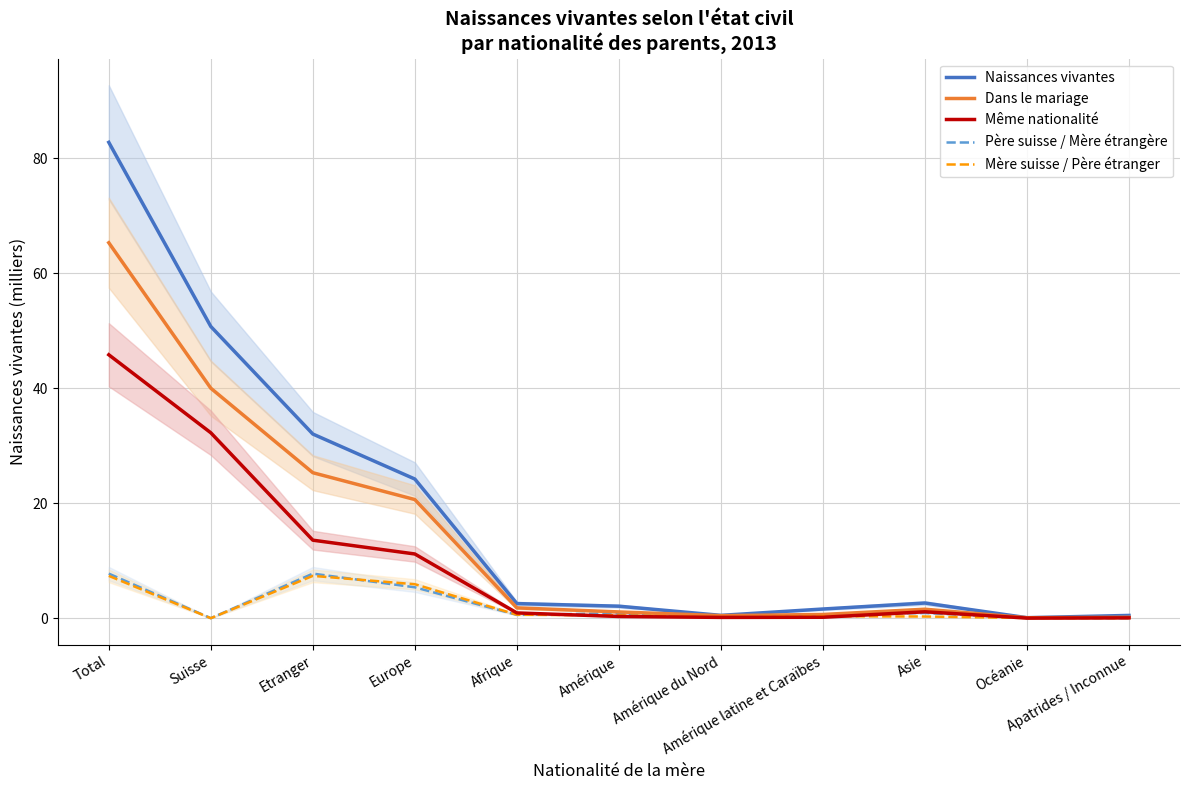

True or false: Dans le mariage and Père suisse / Mère étrangère cross at least once.

True